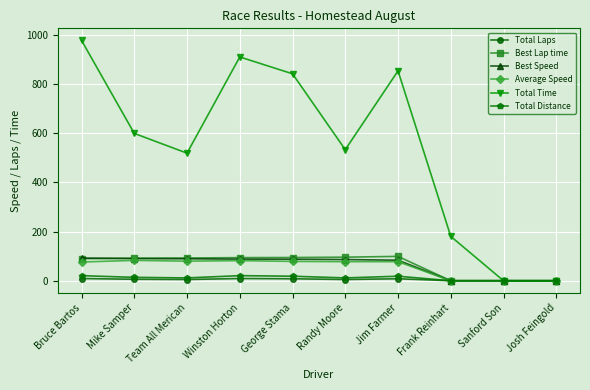

What is the value of the Average Speed point at the 4th from the left?

81.8